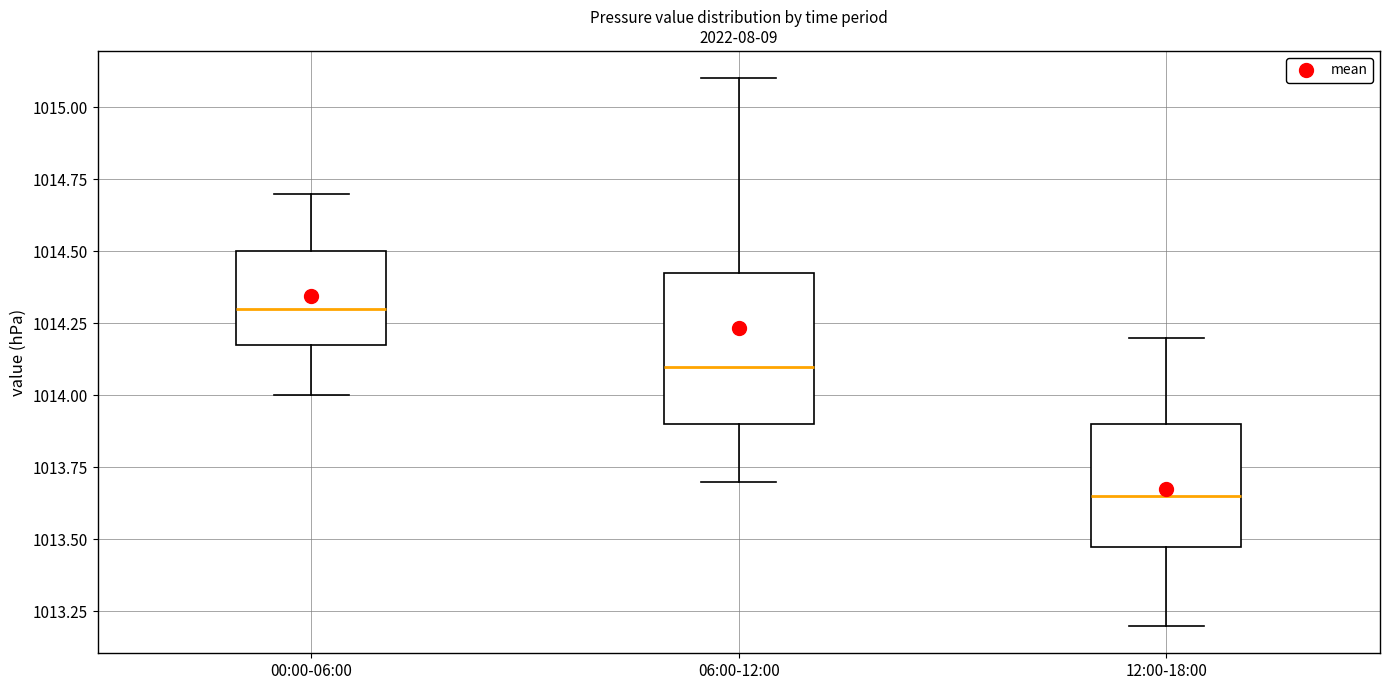

Reading left to right, transcribe this box plot: for each box, give where its median line is, the range the box spans, and where its two whiskers end, as read against the y-axis. The values are not printed on the chart, so give them approximately, as read against the axis.

00:00-06:00: median 1014.30, box 1014.20 to 1014.50, whiskers 1014.00 to 1014.70
06:00-12:00: median 1014.10, box 1013.90 to 1014.45, whiskers 1013.70 to 1015.10
12:00-18:00: median 1013.65, box 1013.50 to 1013.90, whiskers 1013.20 to 1014.20